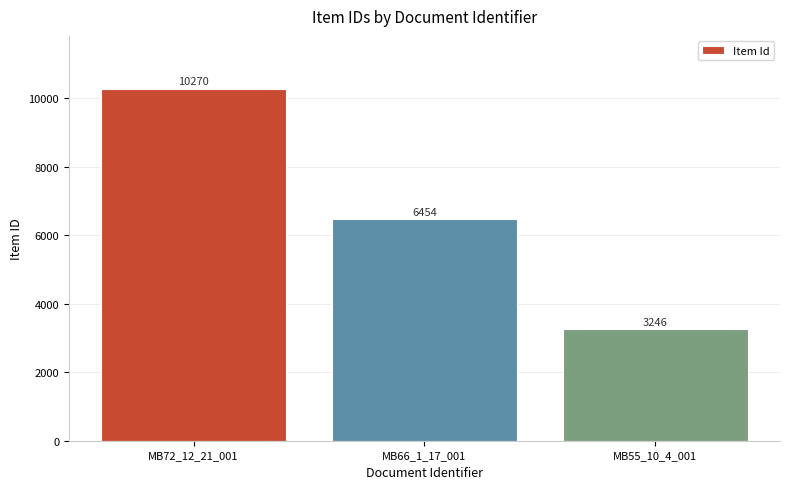

At which category does the chart reach its minimum across all series?

MB55_10_4_001